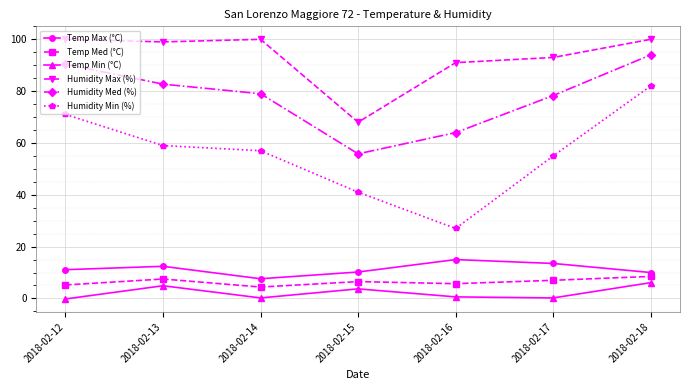

Between 2018-02-12 and 2018-02-16, which series saw the biggest shift?

Humidity Min (%)